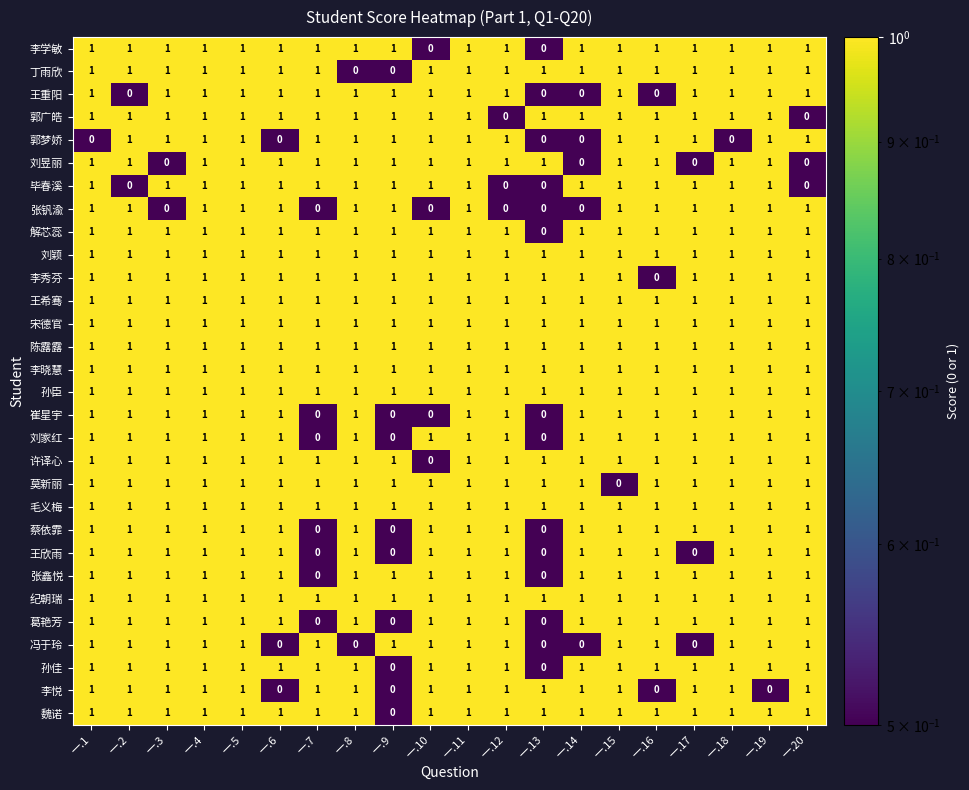

The 刘家红 series shows 2 at 一.18. True or false?

False